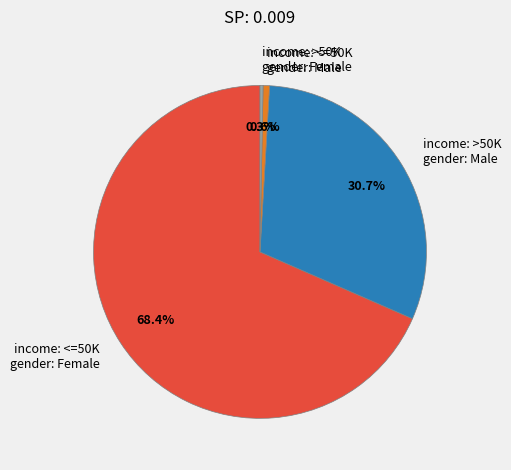

Count the number of slices in the pie.

4